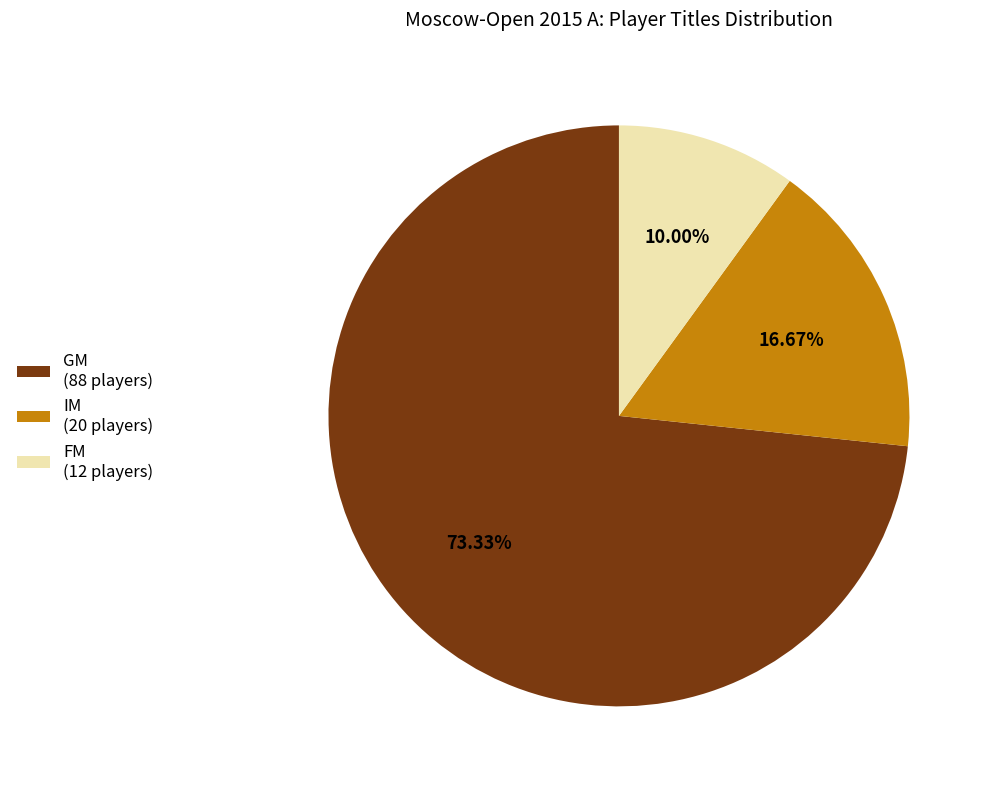

How many segments does this pie chart have?

3